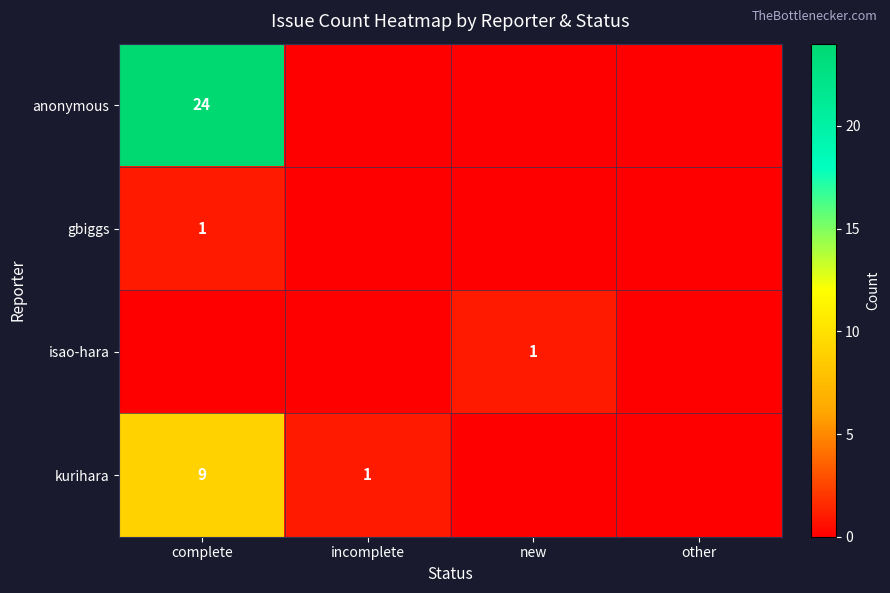

What is the difference between the highest and lowest values at new?

1